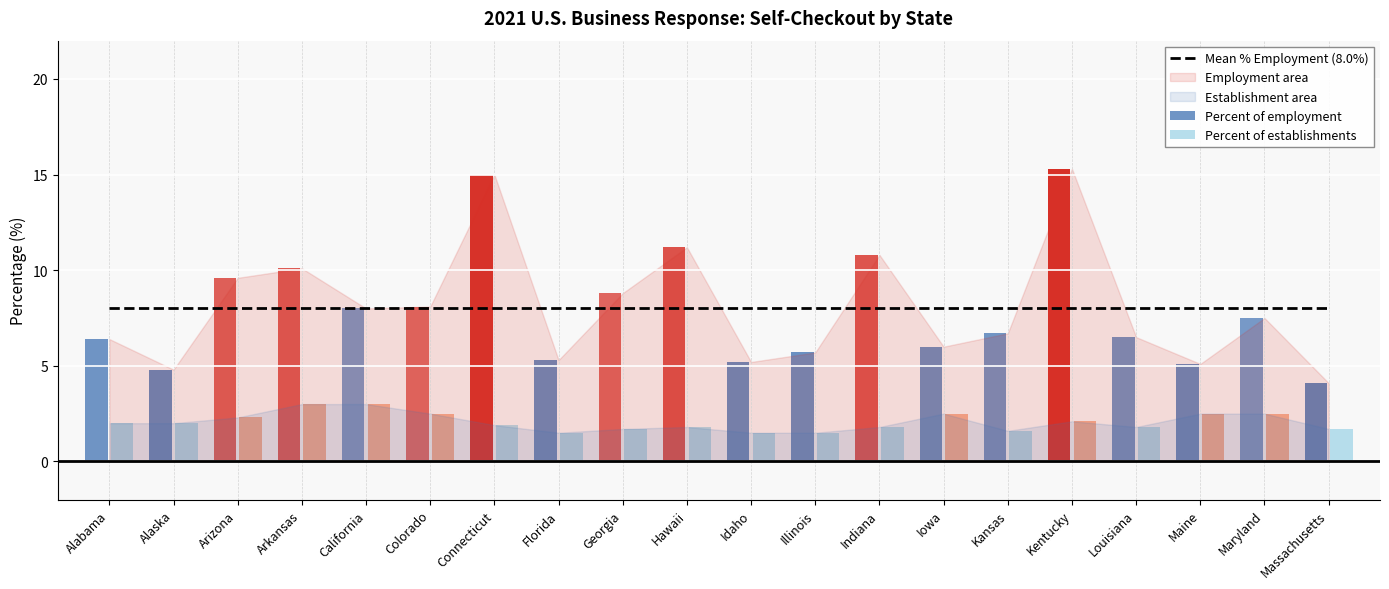

What is the maximum value shown in the chart?

15.3